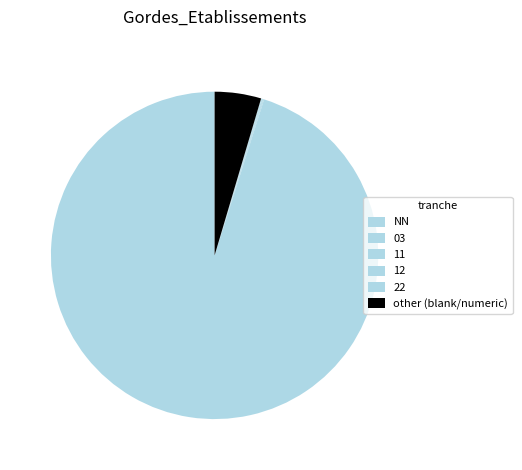

To the nearest percent, what is the combined percentage of NN and other?

100%